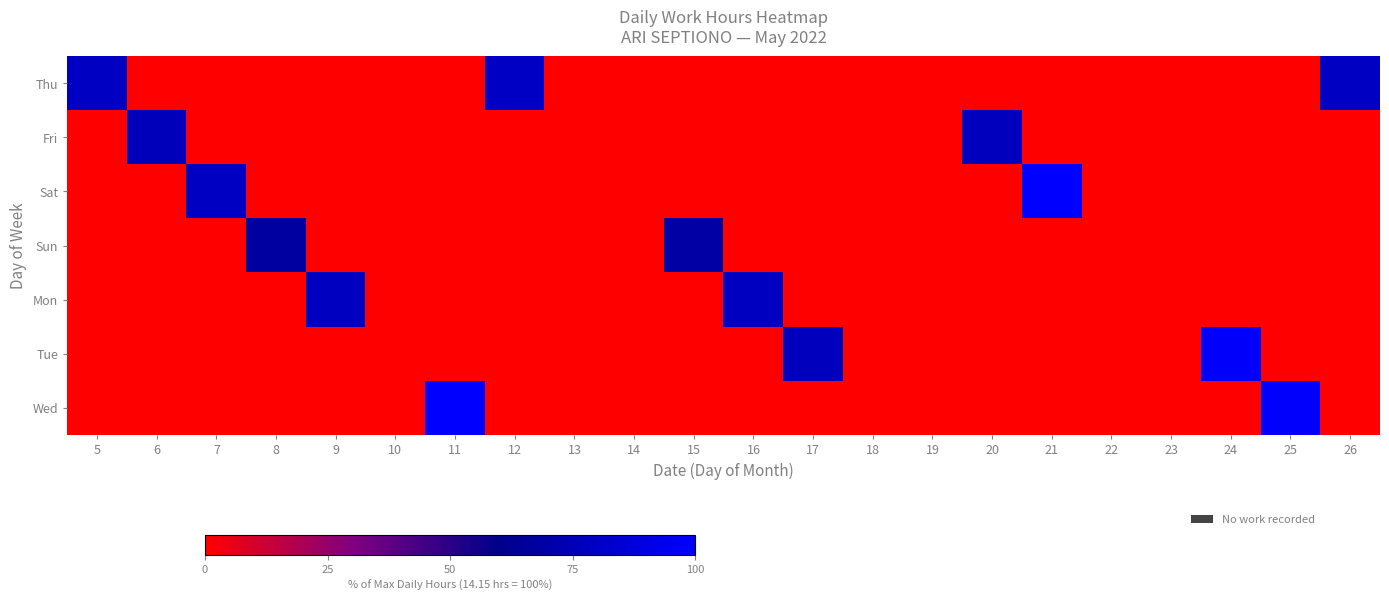

List the series in order of their peak value, highest first.

Wed, Sat, Tue, Thu, Mon, Fri, Sun